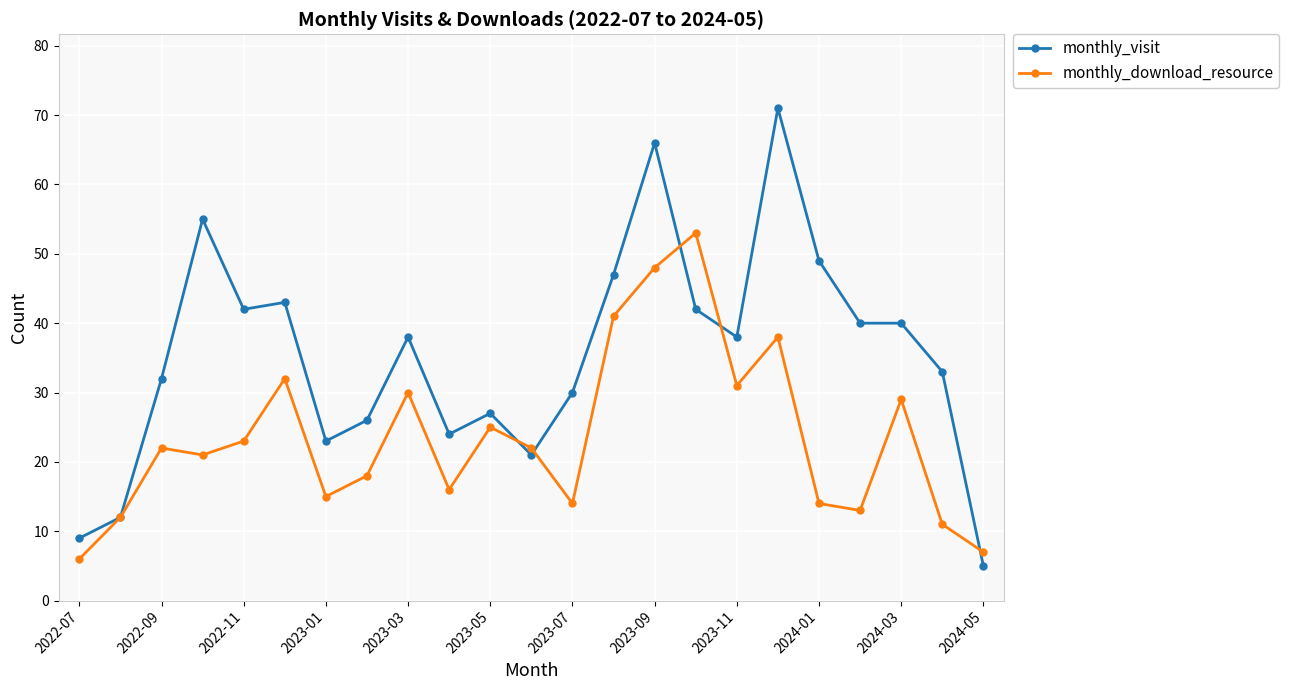

True or false: monthly_visit and monthly_download_resource cross at least once.

True